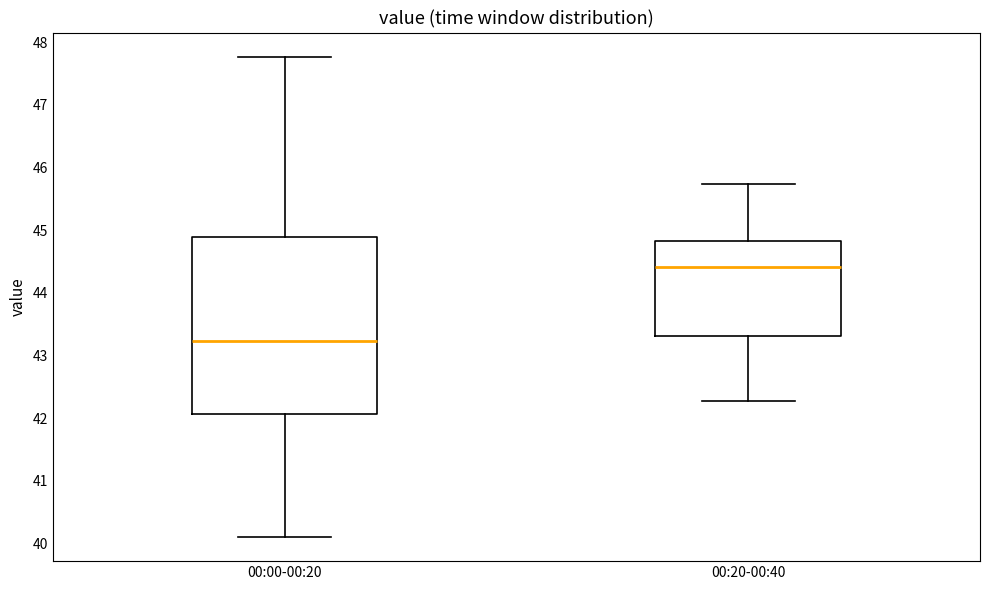

Which box's median line is the lowest?

00:00-00:20